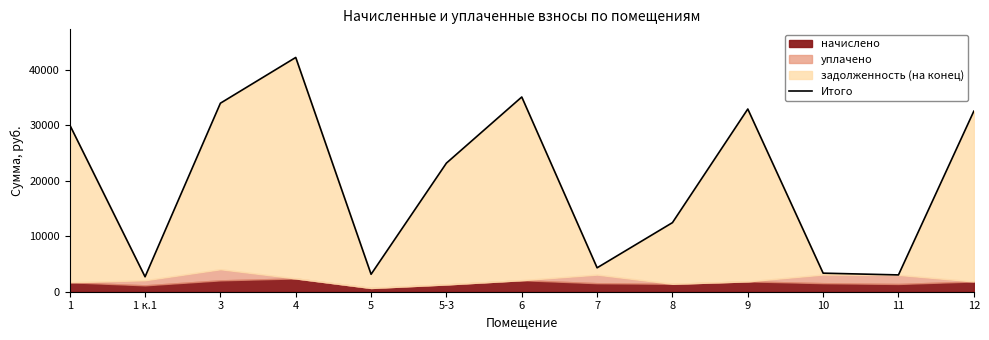

What position from the right is 11?

2